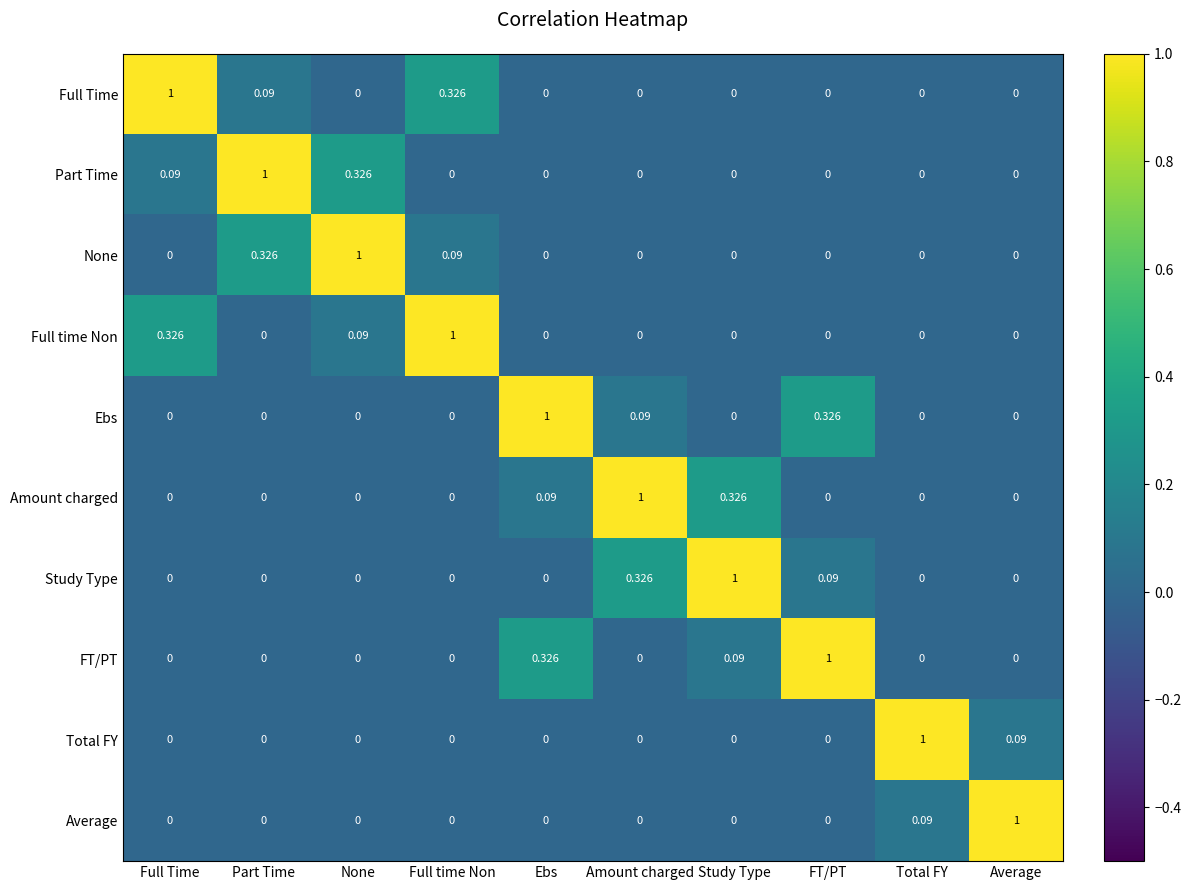

Which category has the highest value in the Study Type series?

Study Type